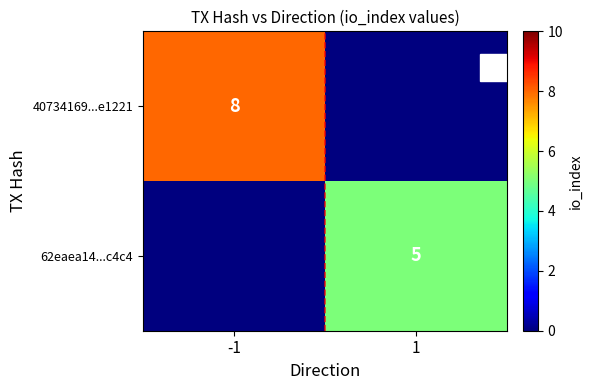

Between 1 and -1, which is larger?

-1